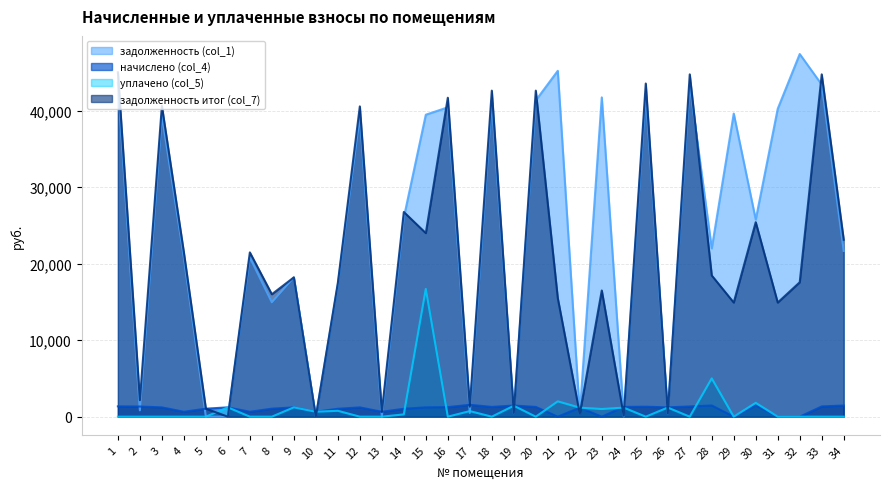

At 6, list the series in order from largest to smallest.

уплачено (col_5), задолженность (col_1), задолженность итог (col_7)